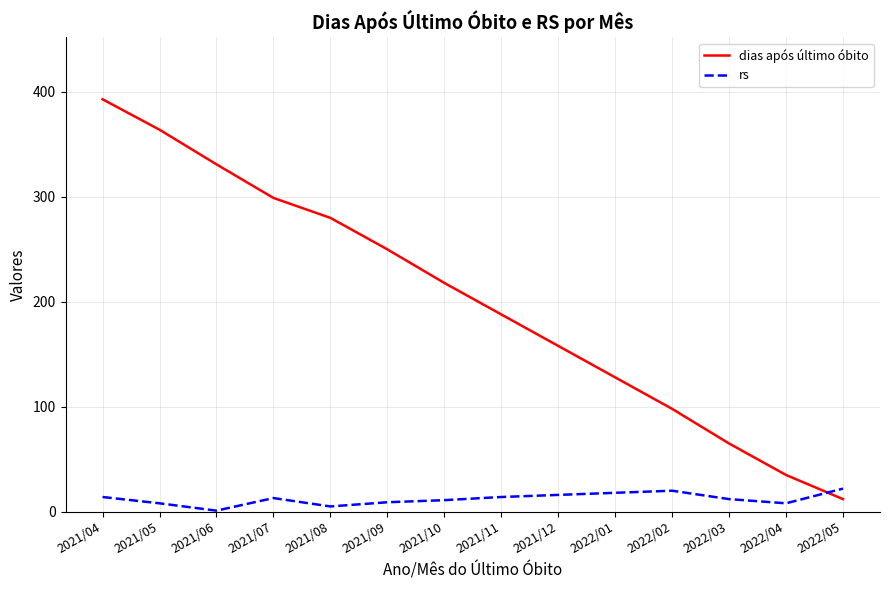

Does the chart have visible grid lines?

Yes